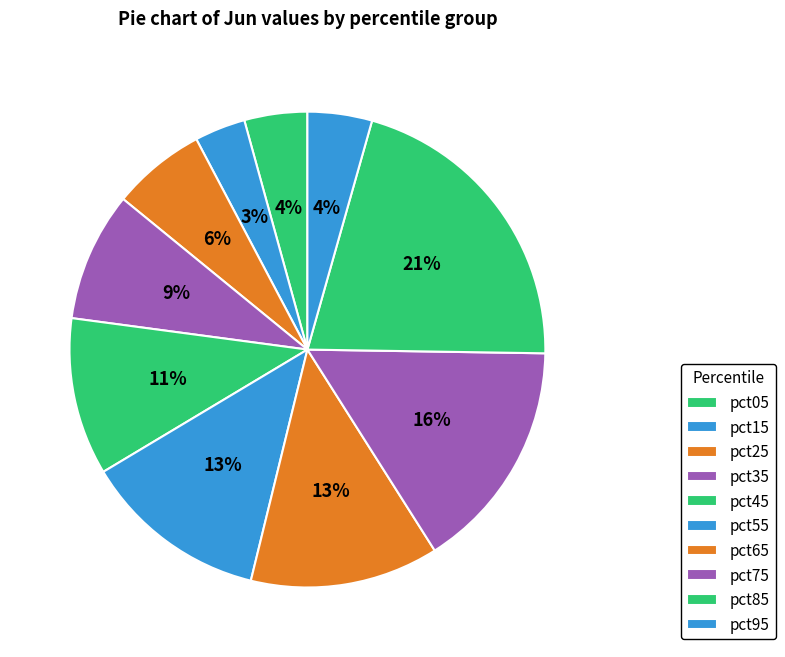

Is it true that pct45 is 11% of the pie?

True